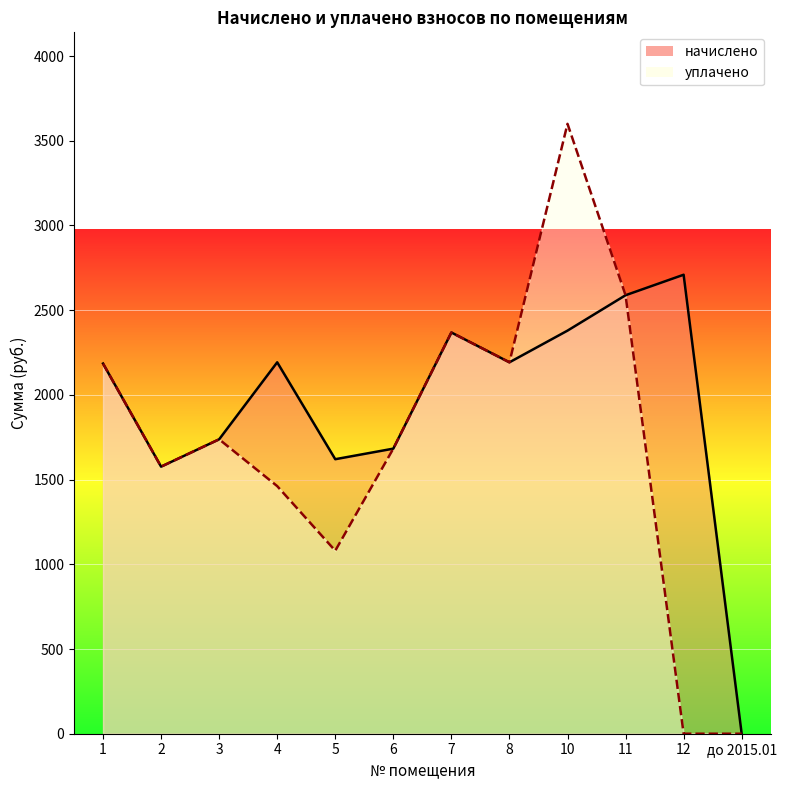

At which category does the chart reach its peak across all series?

10